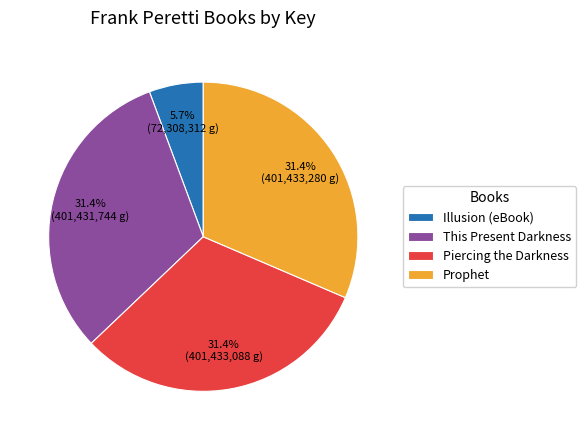

Count the number of slices in the pie.

4